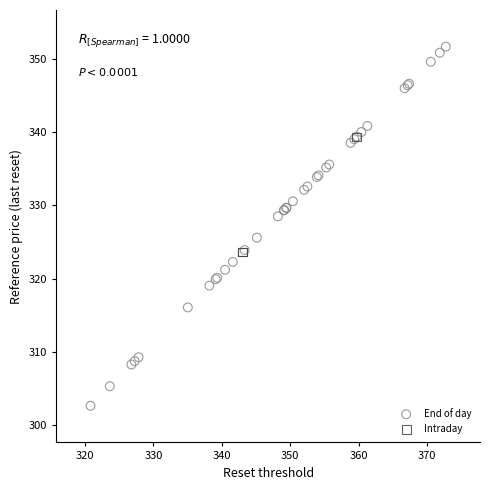

Which series contains the highest Y value?

End of day